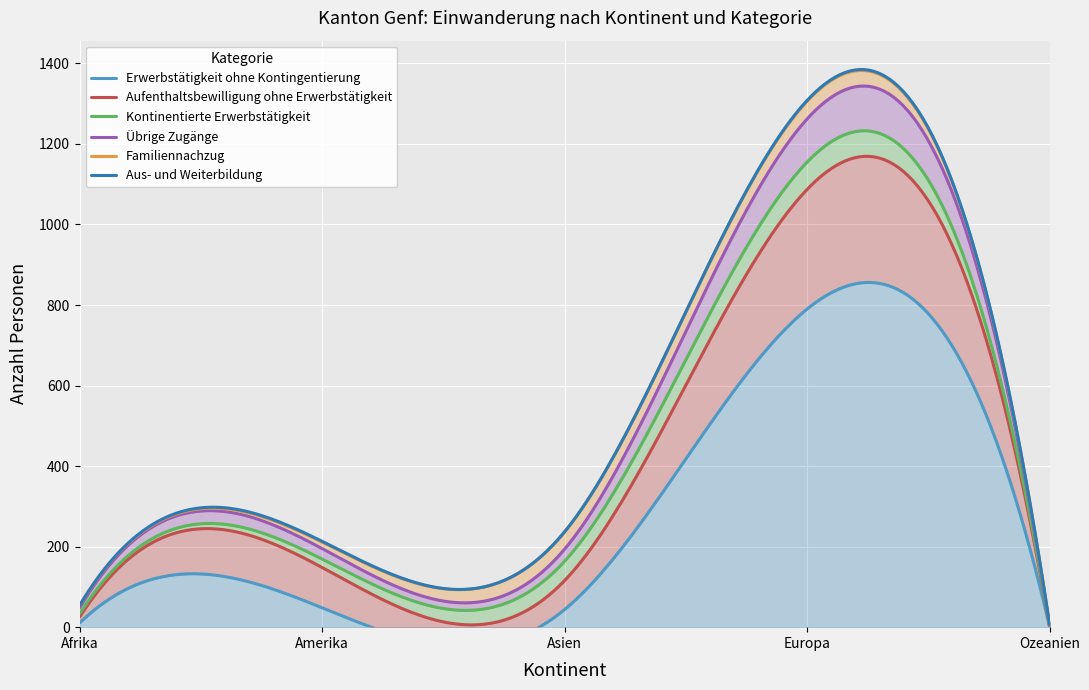

At Amerika, list the series in order from smallest to largest.

Aus- und Weiterbildung, Familiennachzug, Kontinentierte Erwerbstätigkeit, Übrige Zugänge, Erwerbstätigkeit ohne Kontingentierung, Aufenthaltsbewilligung ohne Erwerbstätigkeit